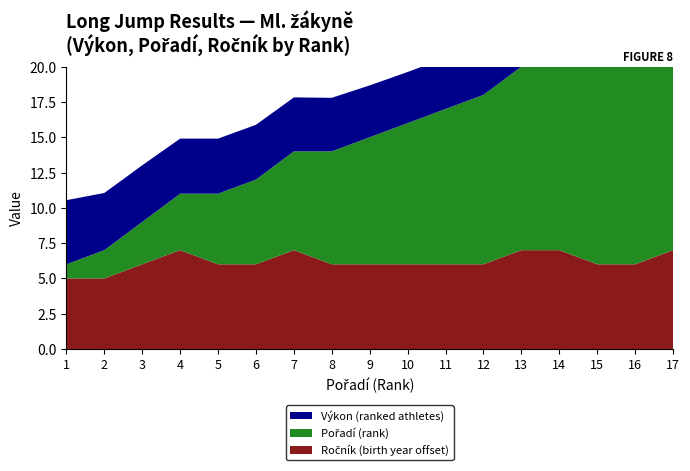

Reading left to right, what are all the values shown in this chart?

Výkon (ranked athletes): 1=4.5	2=4.0	3=4.0	4=3.9	5=3.9	6=3.9	7=3.8	8=3.8	9=3.7	10=3.6	11=3.6	12=3.6	13=3.5	14=3.3	15=3.1	16=3.1	17=2.9
Pořadí (rank): 1=1.0	2=2.0	3=3.0	4=4.0	5=5.0	6=6.0	7=7.0	8=8.0	9=9.0	10=10.0	11=11.0	12=12.0	13=13.0	14=14.0	15=15.0	16=16.0	17=17.0
Ročník (birth year offset): 1=5.0	2=5.0	3=6.0	4=7.0	5=6.0	6=6.0	7=7.0	8=6.0	9=6.0	10=6.0	11=6.0	12=6.0	13=7.0	14=7.0	15=6.0	16=6.0	17=7.0